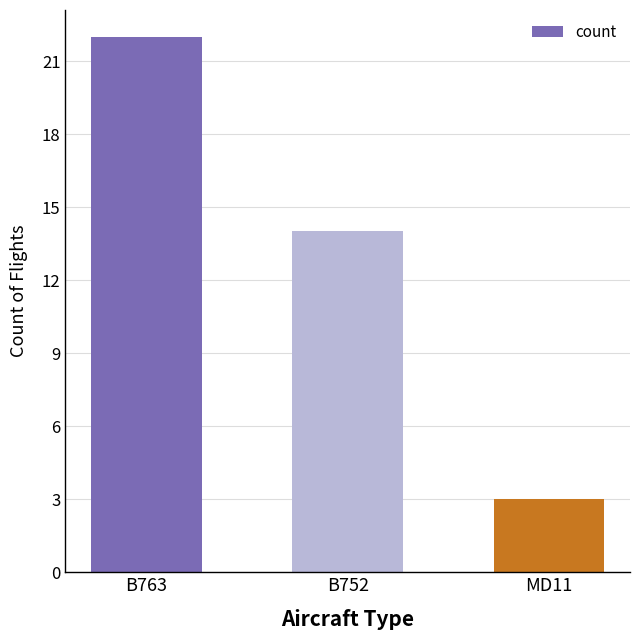

Reading left to right, list all the values displayed in this chart.

22	14	3